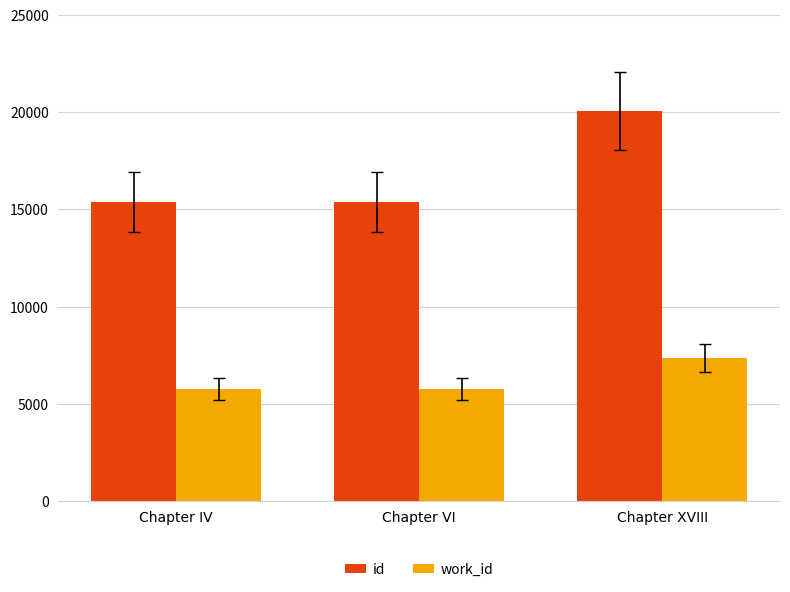

At which label does id reach its peak?

Chapter XVIII